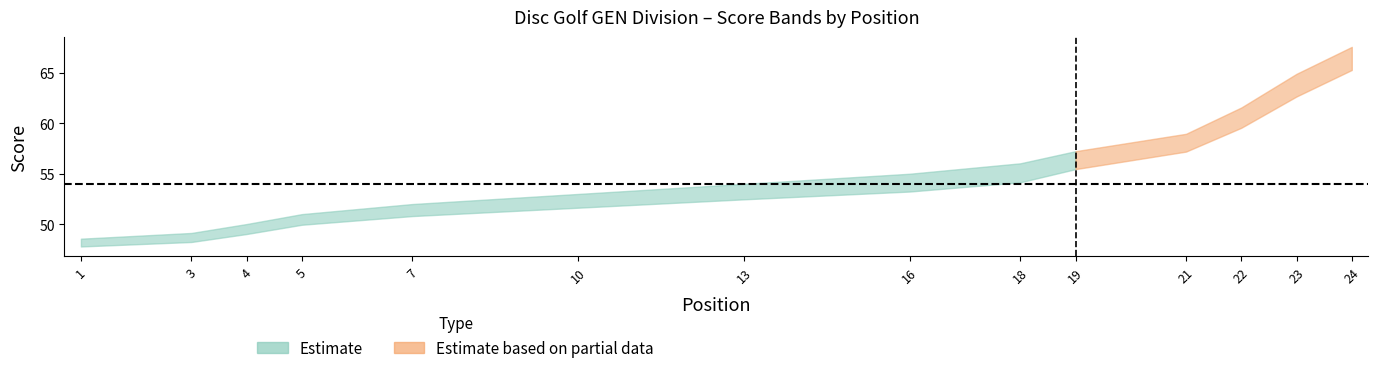

Between 10 and 23, which is larger?

23